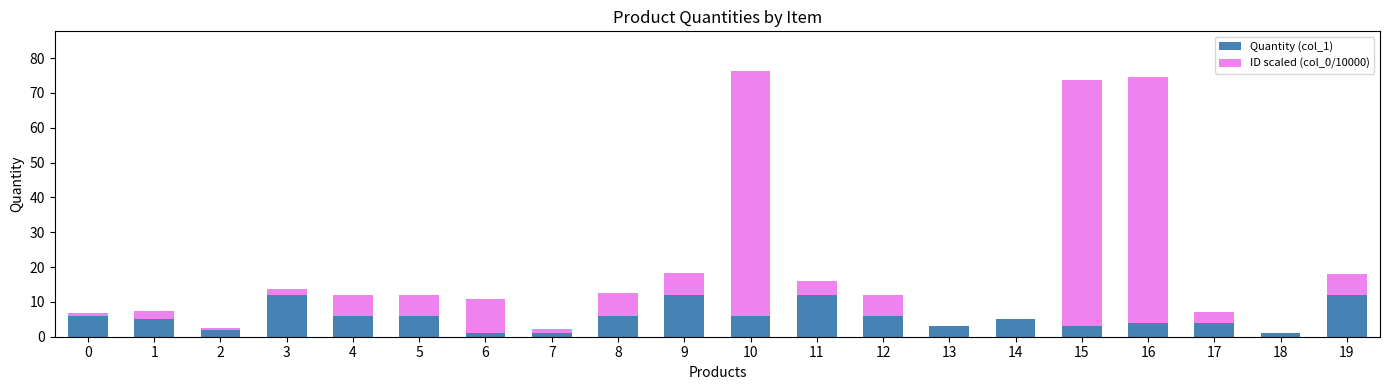

What is the sum of all Quantity (col_1) values?

113.0